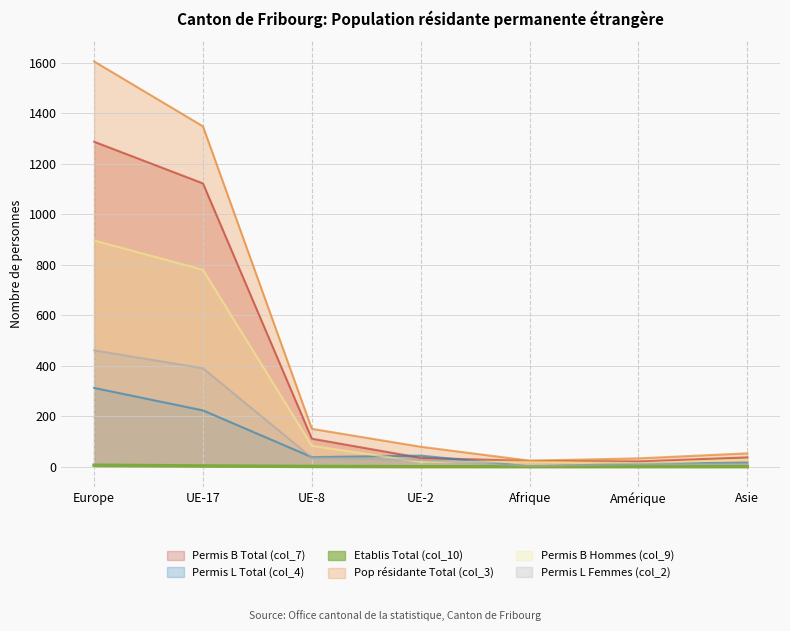

True or false: Pop résidante Total (col_3) has more than 1 points higher than both neighbors.

False